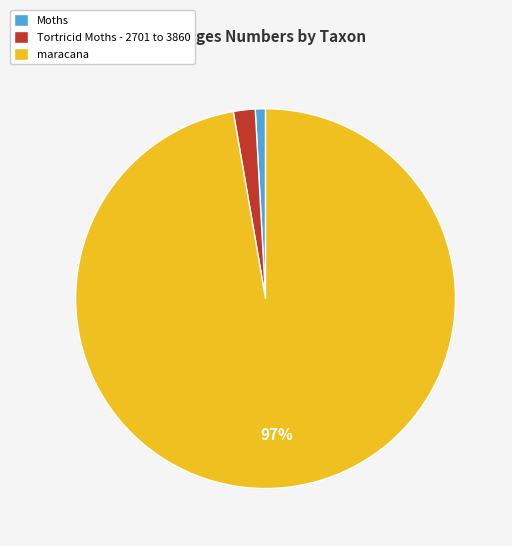

To the nearest percent, what percentage of the pie is maracana?

97%